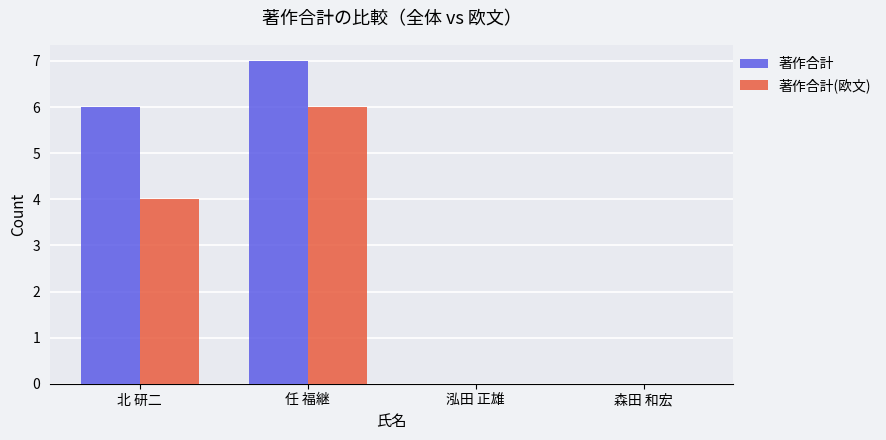

What is the highest value of the 著作合計 series?

7